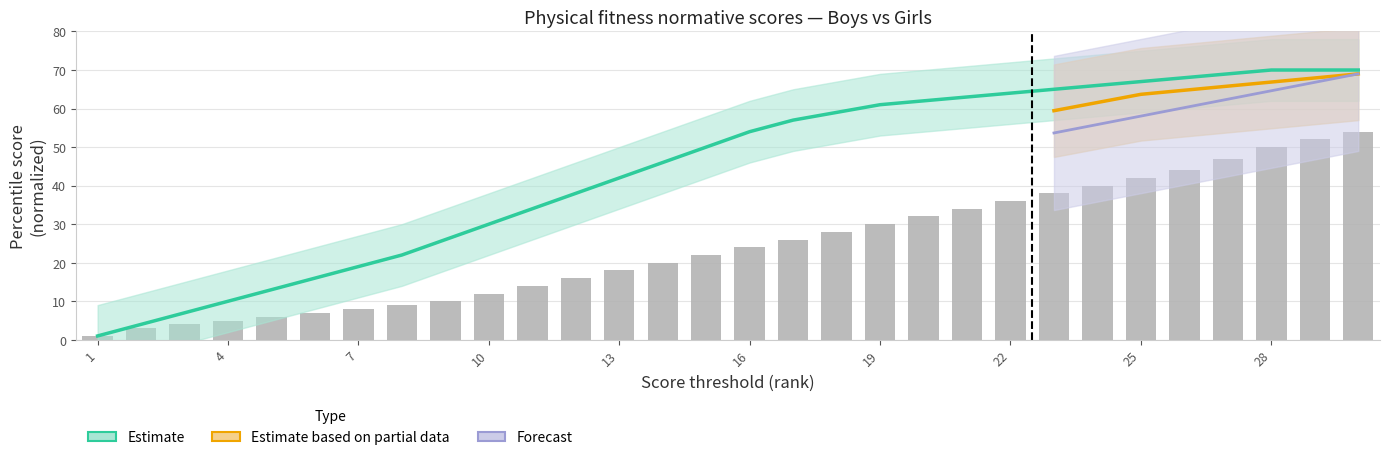

How many data points in girls_pushup are above 24?

14